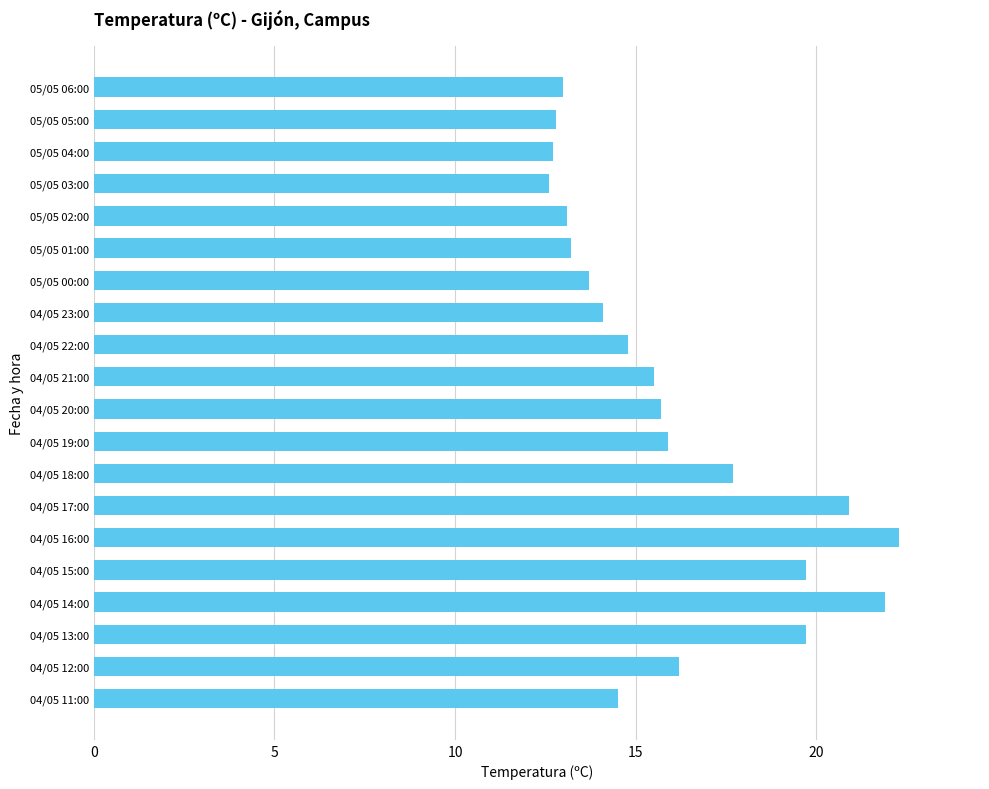

What is the change in value from 05/05 06:00 to 05/05 00:00?

+0.7